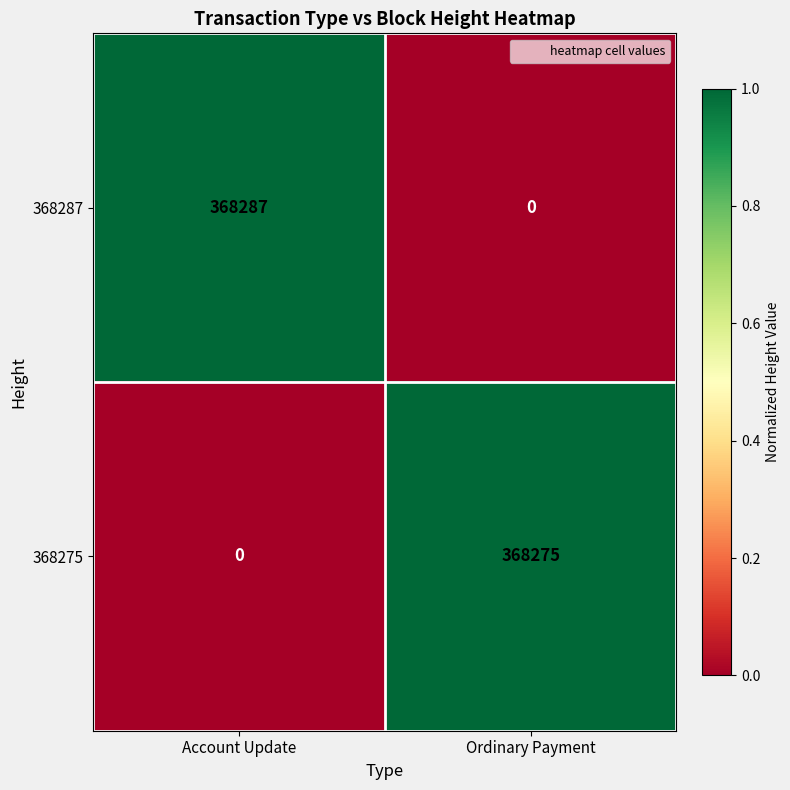

What is the spread (max minus min) of values at Account Update?

368287